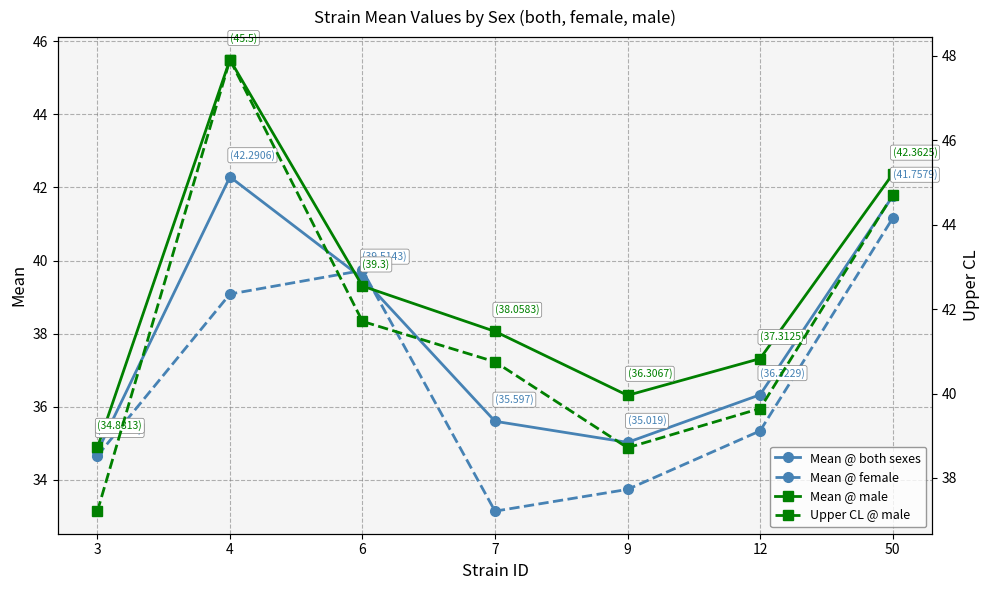

What is the maximum value for Mean @ both sexes?

42.3